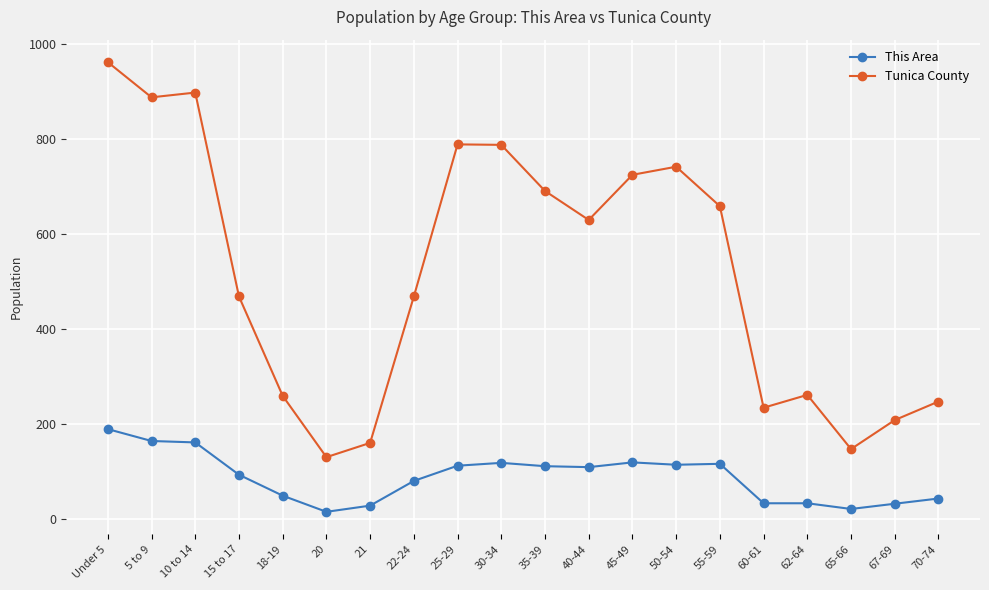

Which series has the widest spread of values?

Tunica County